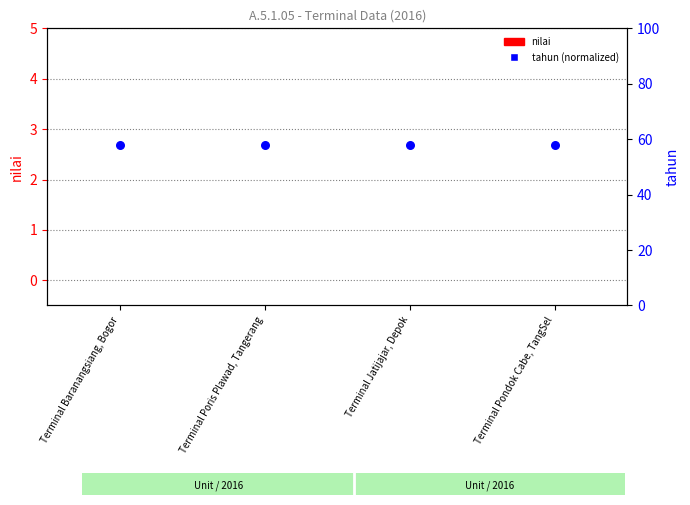

Which series has the widest spread of Y values?

nilai